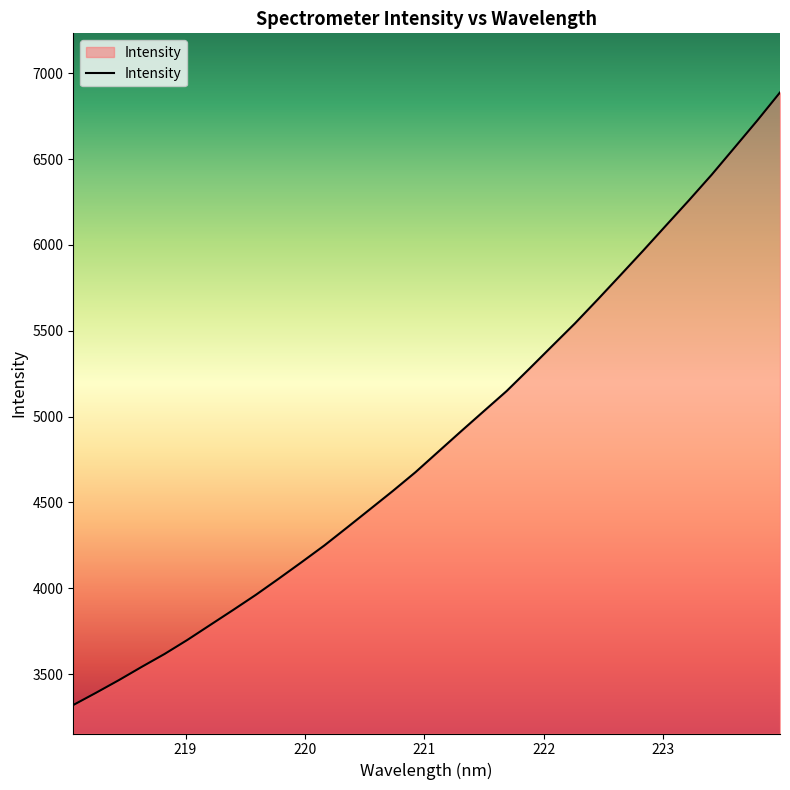

How many lines are shown in the chart?

1